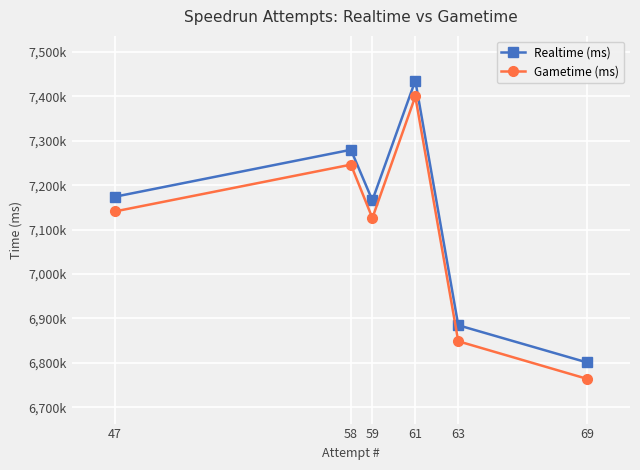

What is the average value of the Realtime (ms) series?

7123584